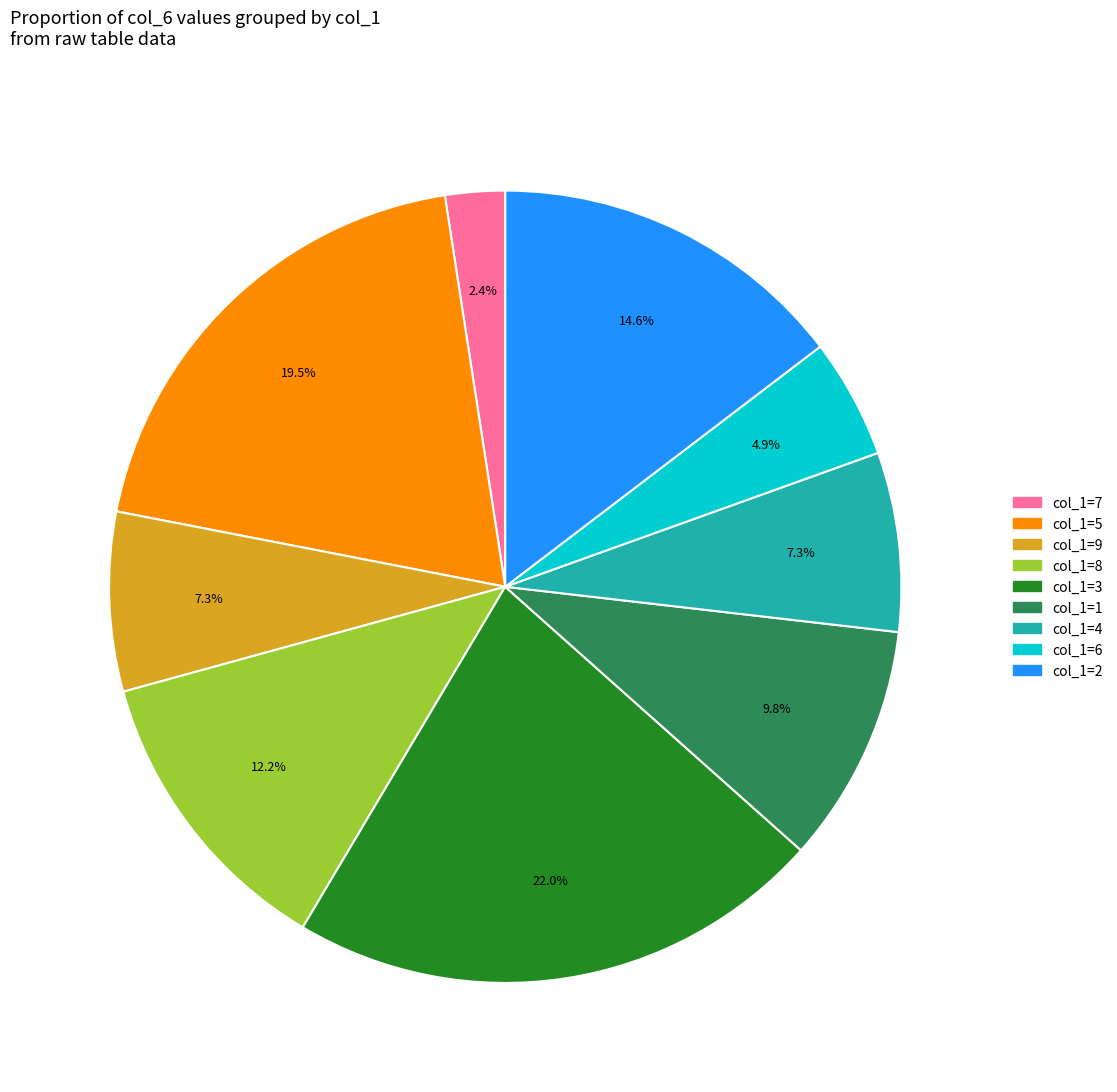

Does any single category account for the majority?

No